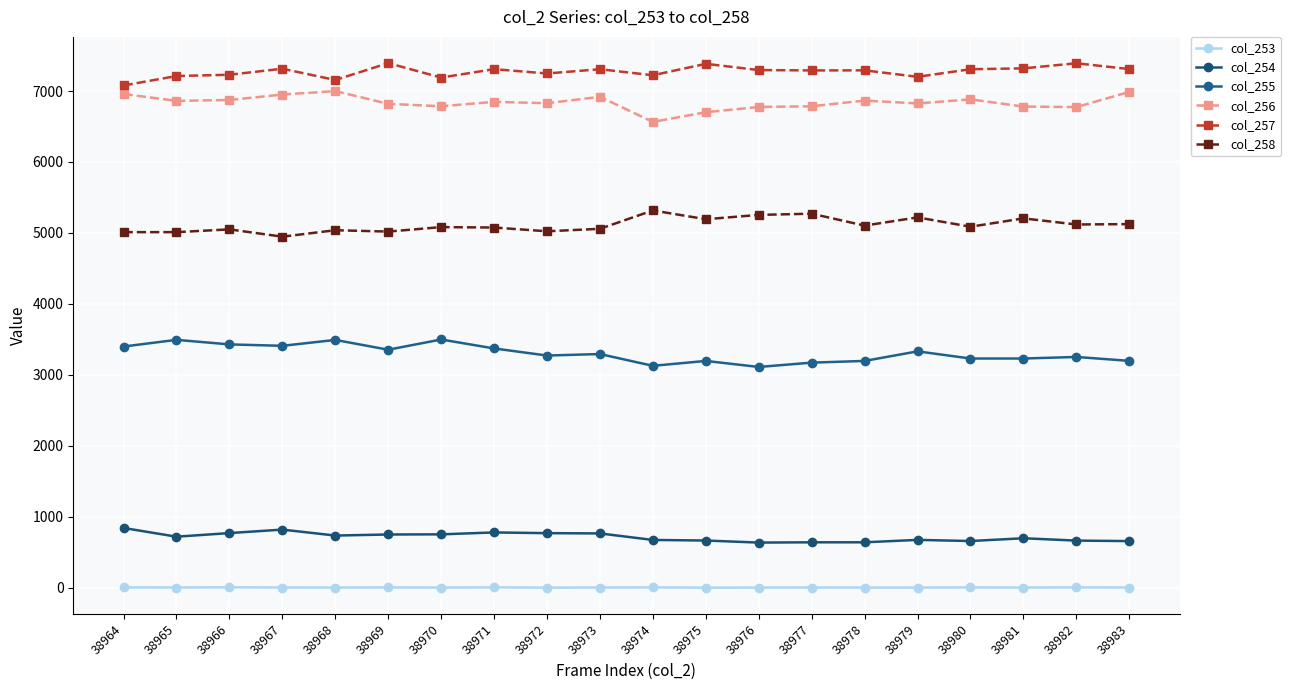

Which series has the largest total across all categories?

col_257